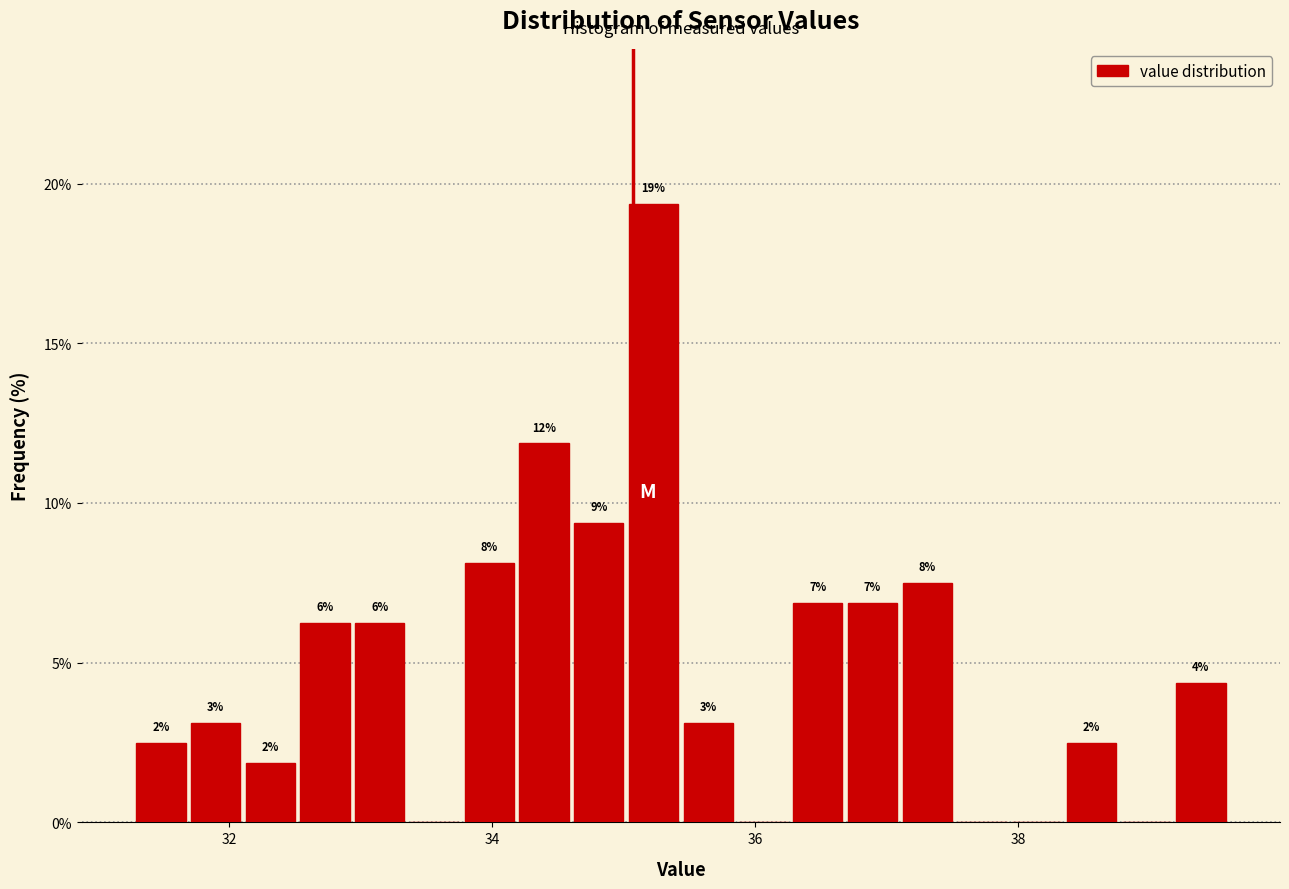

Read against the x-axis, roughly where is the centre of the tallest bar?

35.2